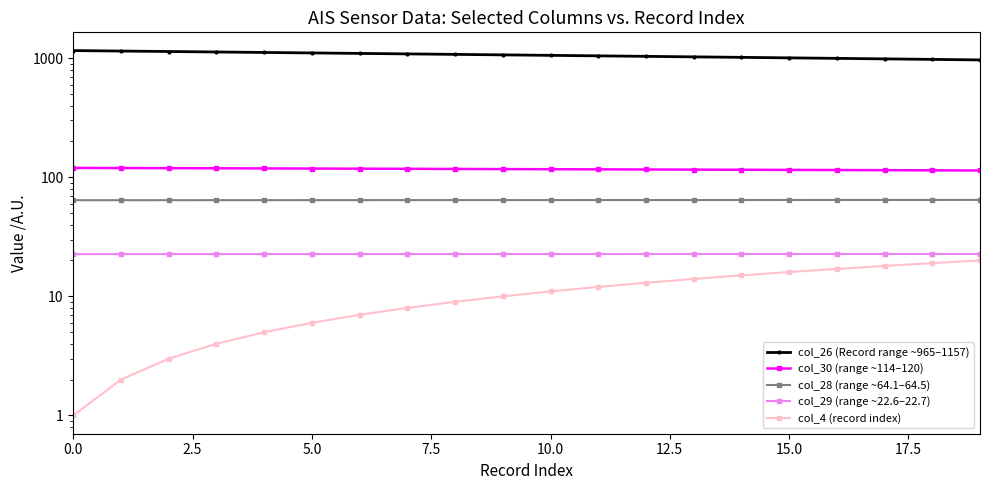

True or false: col_26 (Record range ~965–1157) and col_29 (range ~22.6–22.7) cross at least once.

False